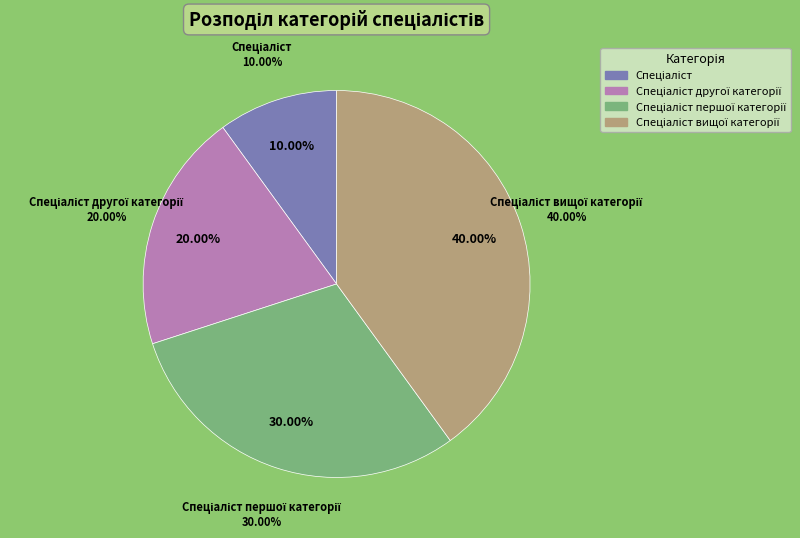

What is the total percentage of Спеціаліст вищої категорії and Спеціаліст?

50.0%